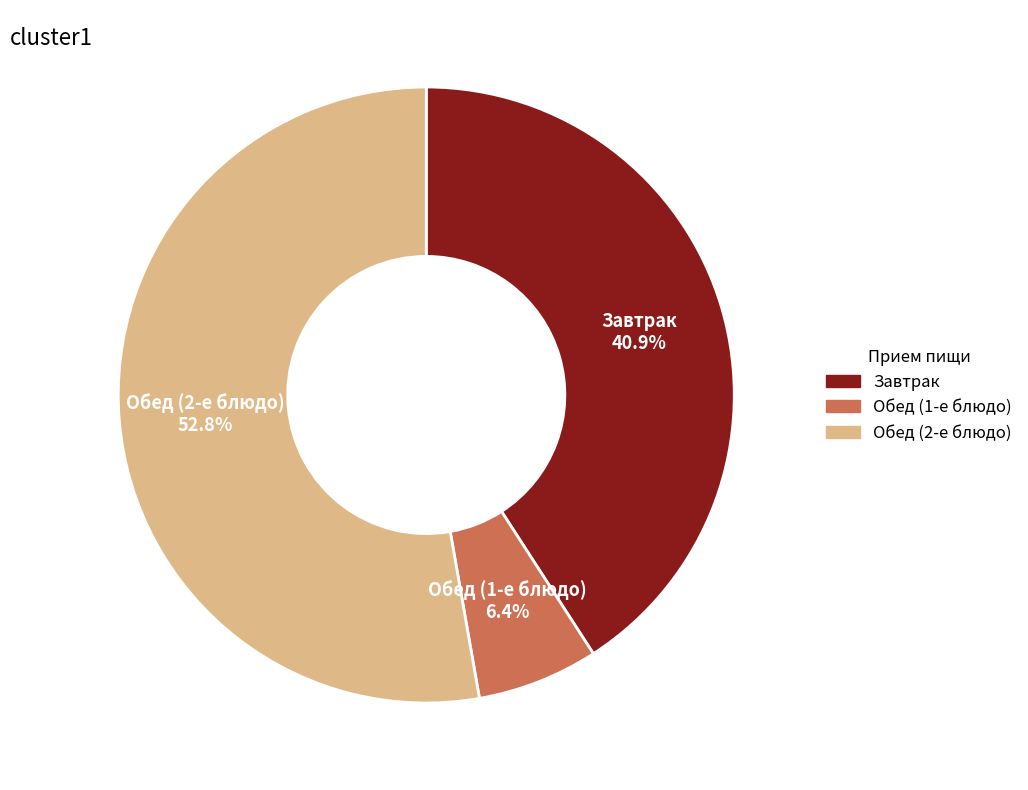

Is there a majority slice in this chart?

Yes